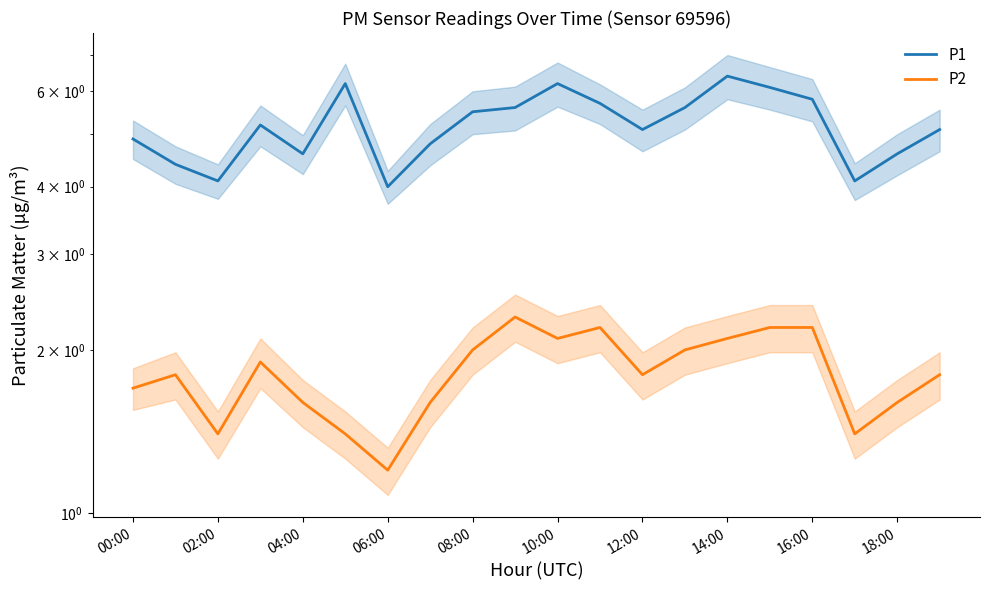

Which series has the widest spread of values?

P1